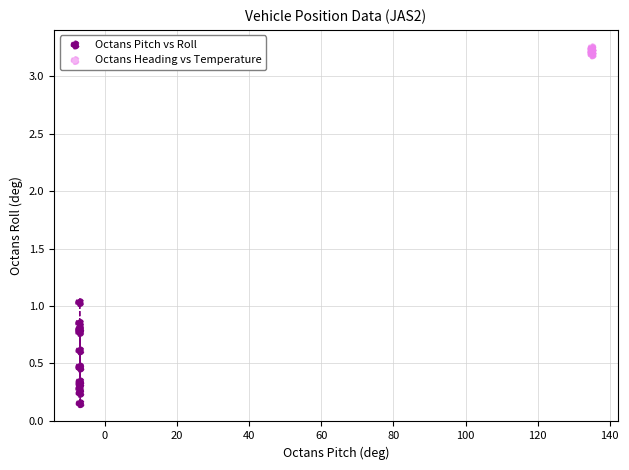

Which series contains the lowest Y value?

Octans Pitch vs Roll